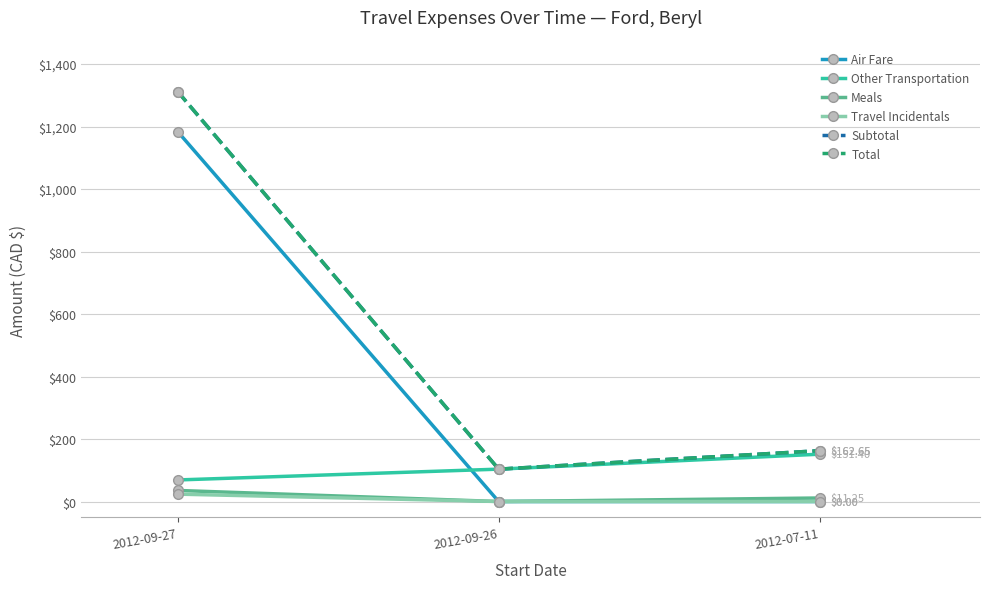

Is this an area chart (filled region under the line)?

No